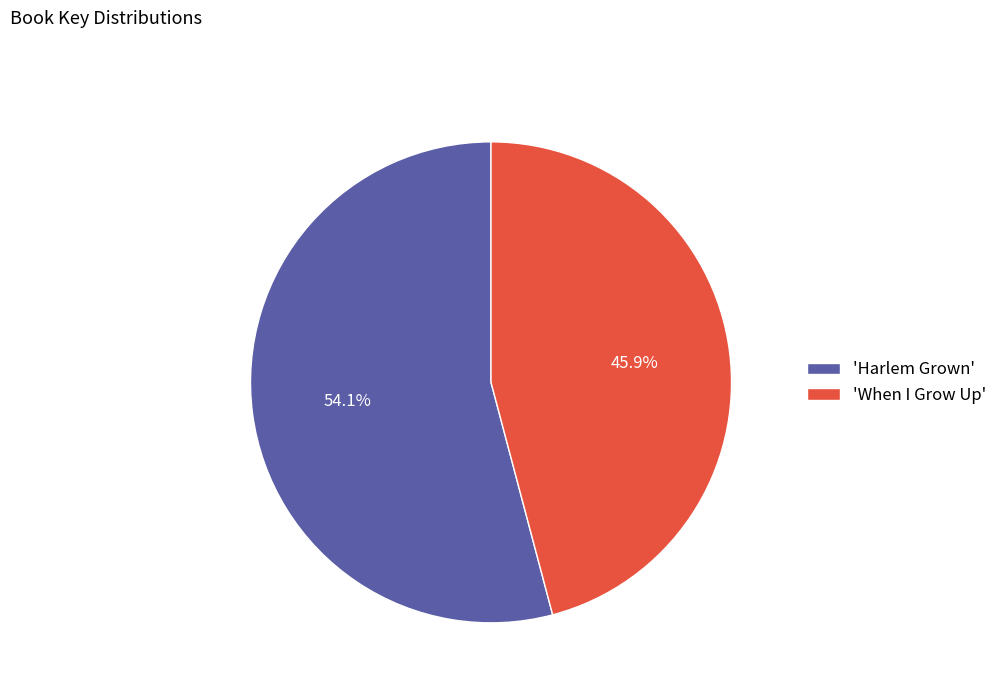

Which slice represents more than half of the pie?

'Harlem Grown'